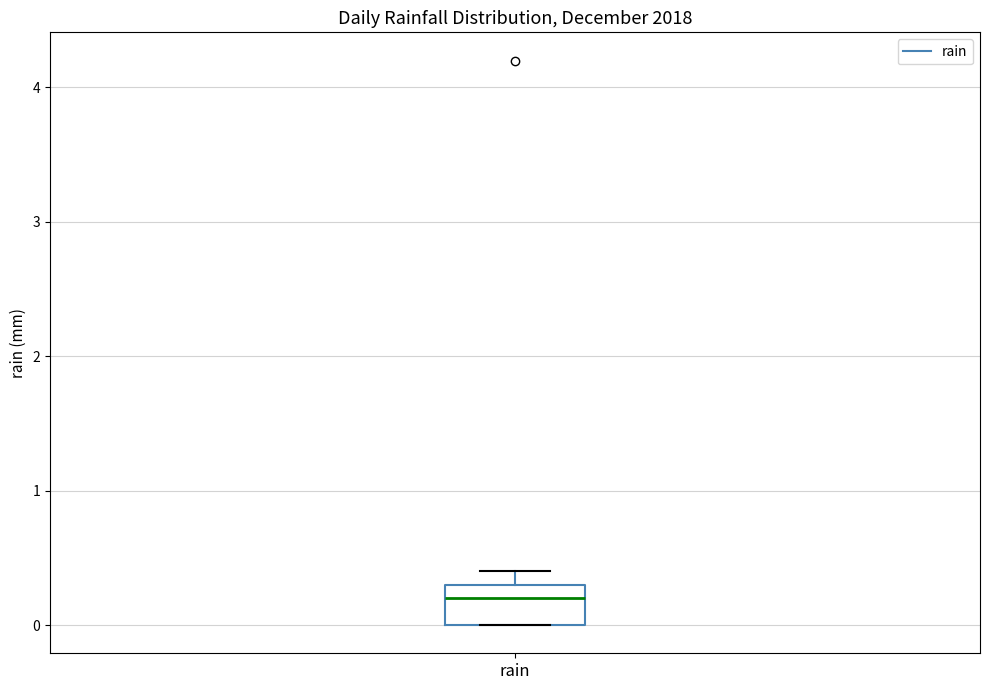

Read this box plot against the y-axis: the position of the median line, the range covered by the box, and the ends of both whiskers. The values are not printed on the chart, so give them approximately, as read against the axis.

median 0.2, box 0.0 to 0.3, whiskers 0.0 to 0.4